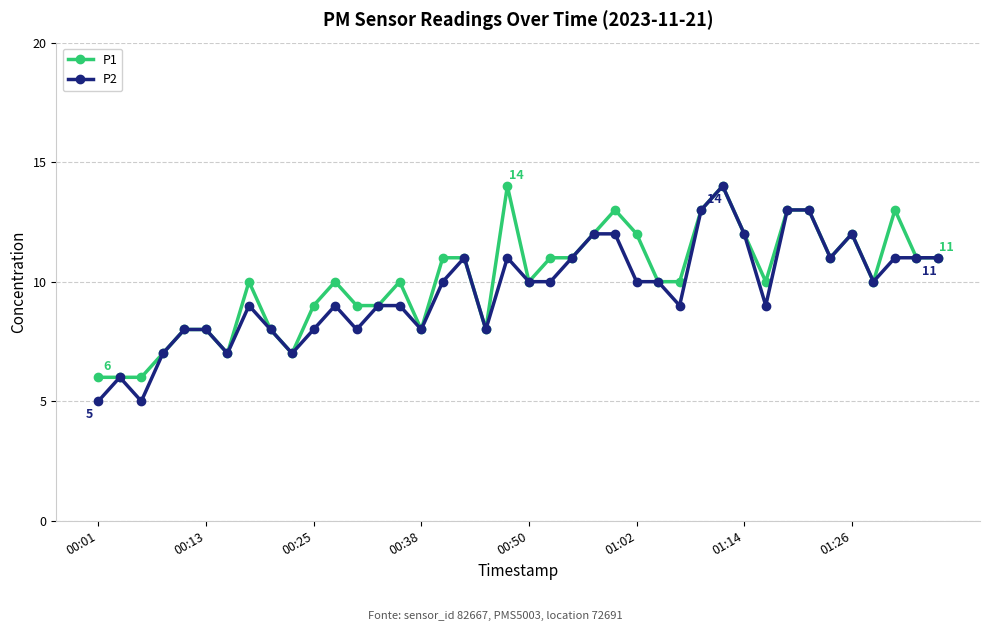

What is the value of the P1 point at the 23rd from the left?

11